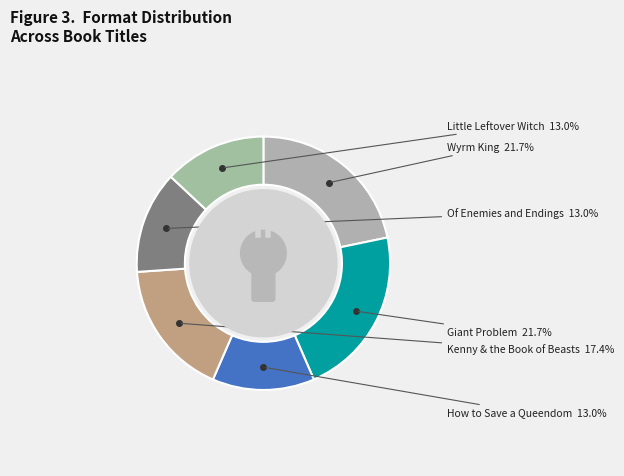

Is there any slice that represents more than half of the pie?

No